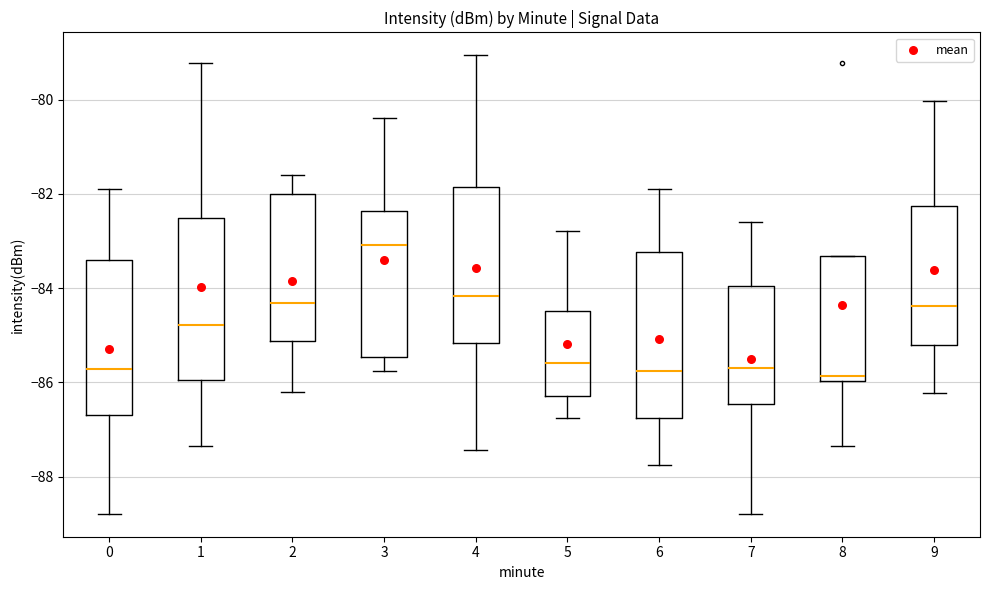

Reading left to right, transcribe this box plot: for each box, give where its median line is, the range the box spans, and where its two whiskers end, as read against the y-axis. The values are not printed on the chart, so give them approximately, as read against the axis.

0: median -85.8, box -86.6 to -83.4, whiskers -88.8 to -81.8
1: median -84.8, box -86.0 to -82.6, whiskers -87.4 to -79.2
2: median -84.4, box -85.2 to -82.0, whiskers -86.2 to -81.6
3: median -83.0, box -85.4 to -82.4, whiskers -85.8 to -80.4
4: median -84.2, box -85.2 to -81.8, whiskers -87.4 to -79.0
5: median -85.6, box -86.2 to -84.4, whiskers -86.8 to -82.8
6: median -85.8, box -86.8 to -83.2, whiskers -87.8 to -81.8
7: median -85.6, box -86.4 to -84.0, whiskers -88.8 to -82.6
8: median -85.8, box -86.0 to -83.4, whiskers -87.4 to -83.4
9: median -84.4, box -85.2 to -82.2, whiskers -86.2 to -80.0